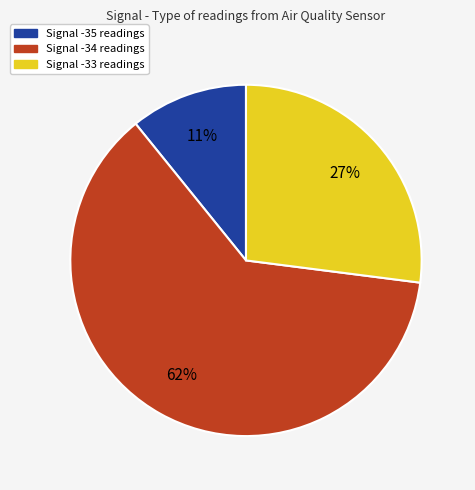

To the nearest percent, what is the average slice percentage?

33%